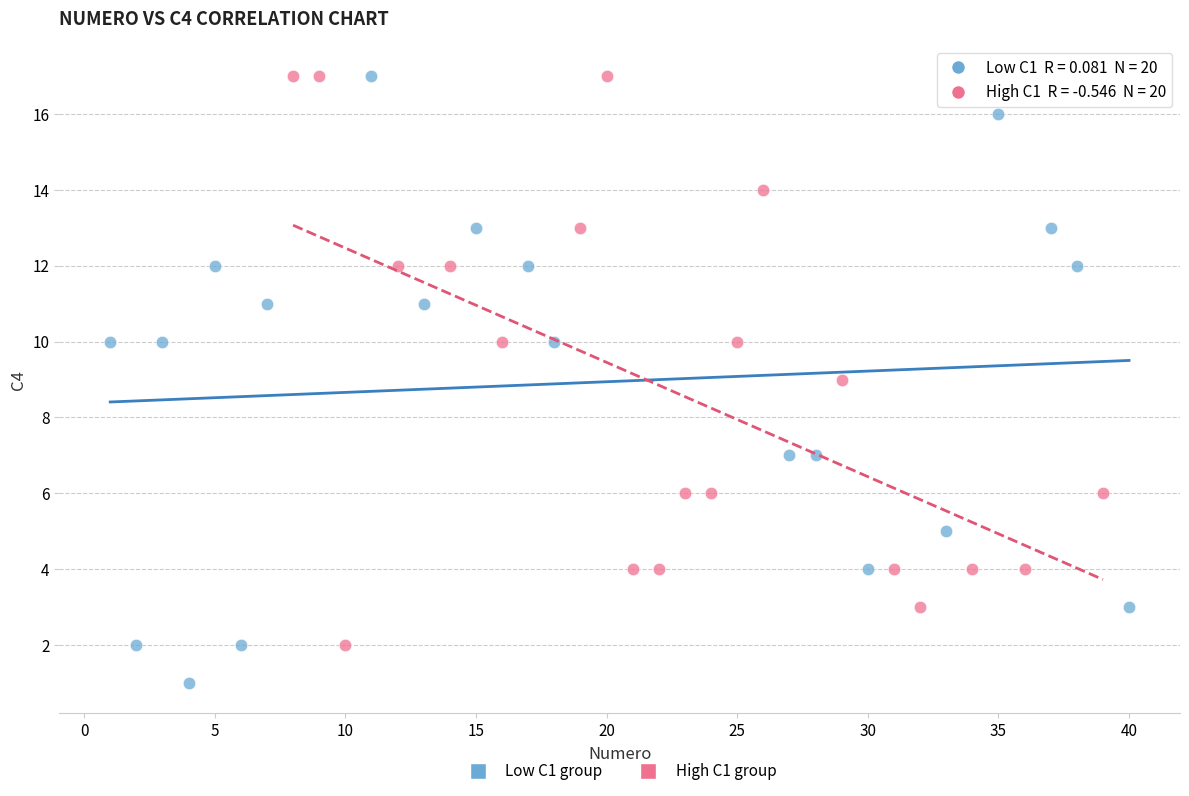

Which series contains the lowest Y value?

Low C1 group